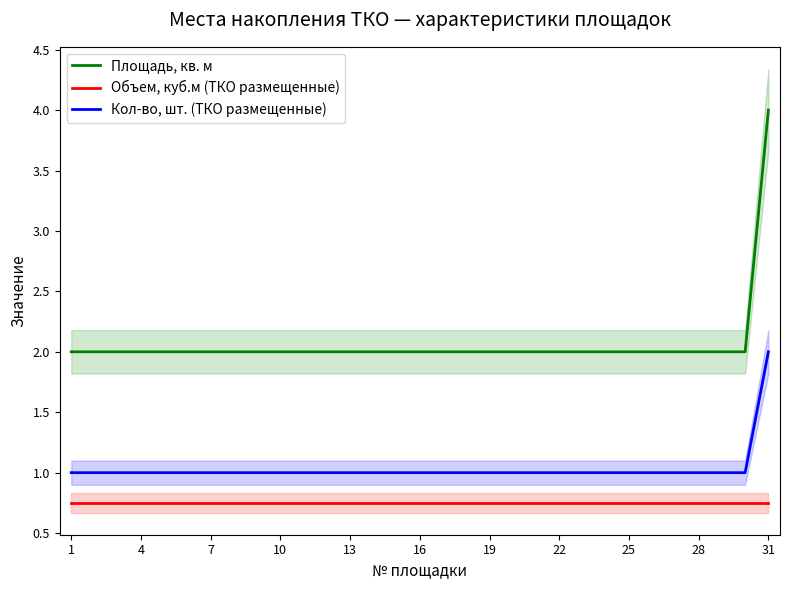

List the series in order of their overall mean, highest first.

Площадь, кв. м, Кол-во, шт. (ТКО размещенные), Объем, куб.м (ТКО размещенные)